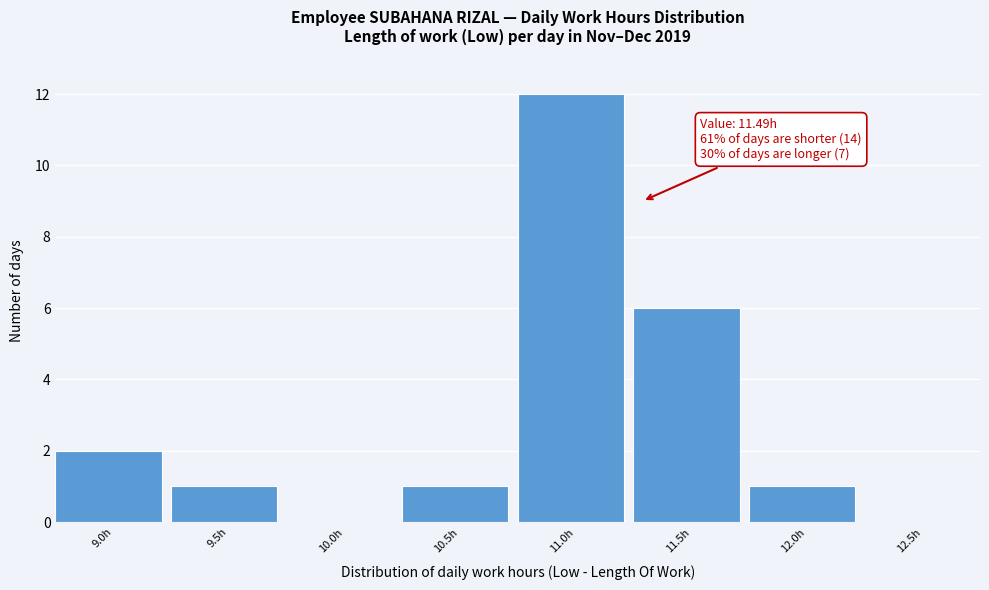

Reading left to right, list all the values displayed in this chart.

9.0h=2	9.5h=1	10.0h=0	10.5h=1	11.0h=12	11.5h=6	12.0h=1	12.5h=0